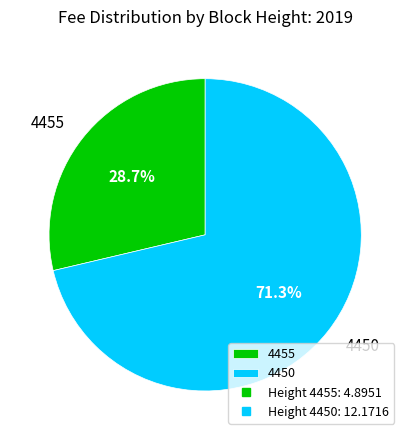

Which has a higher value, 4450 or 4455?

4450